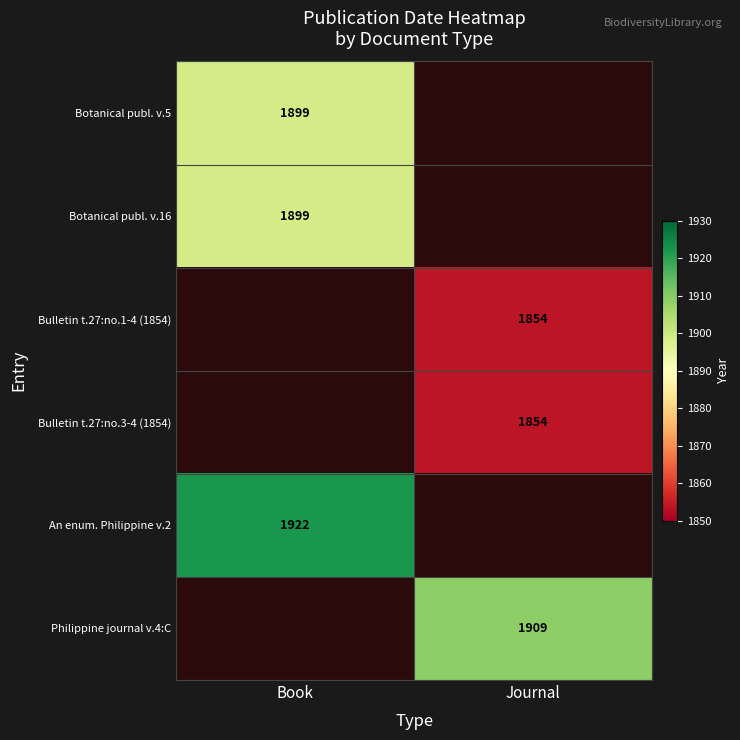

Is the value of Philippine journal v.4:C at Journal greater than the value of An enum. Philippine v.2 at Book?

No